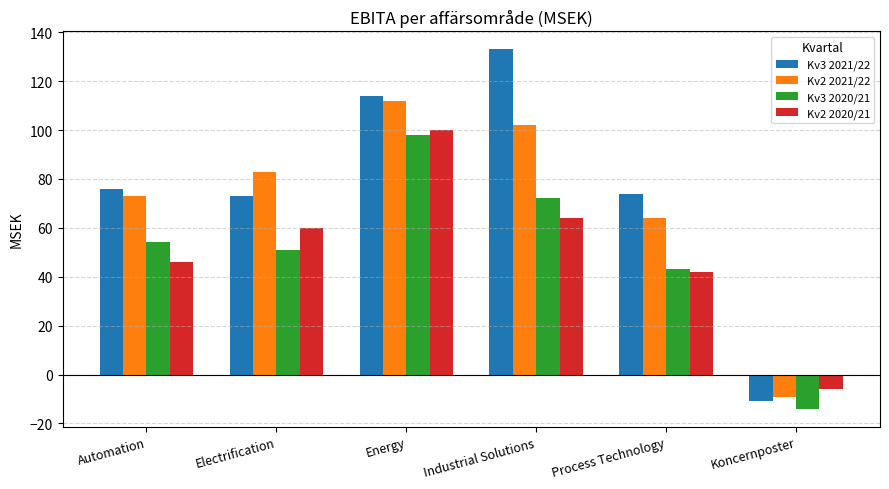

Does the chart contain any negative values?

Yes